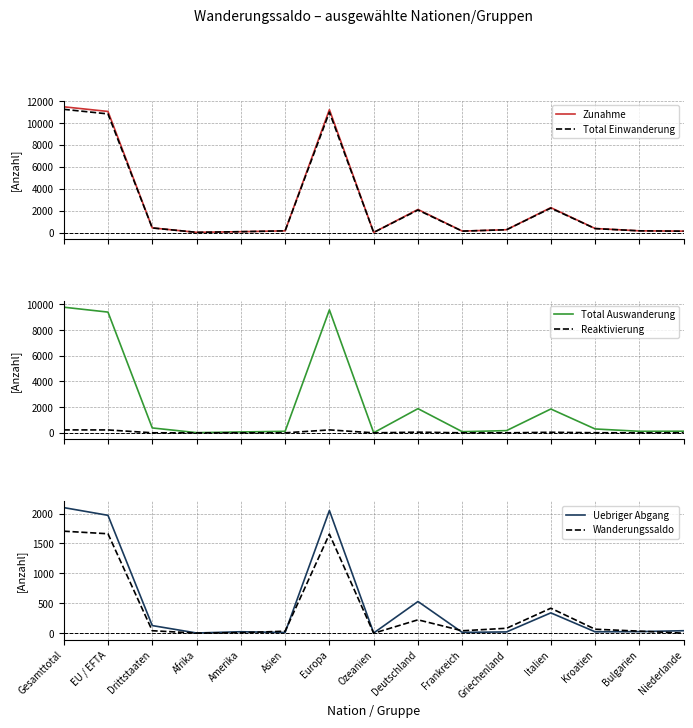

Where is Uebriger Abgang nearest to the value 1052?

Deutschland